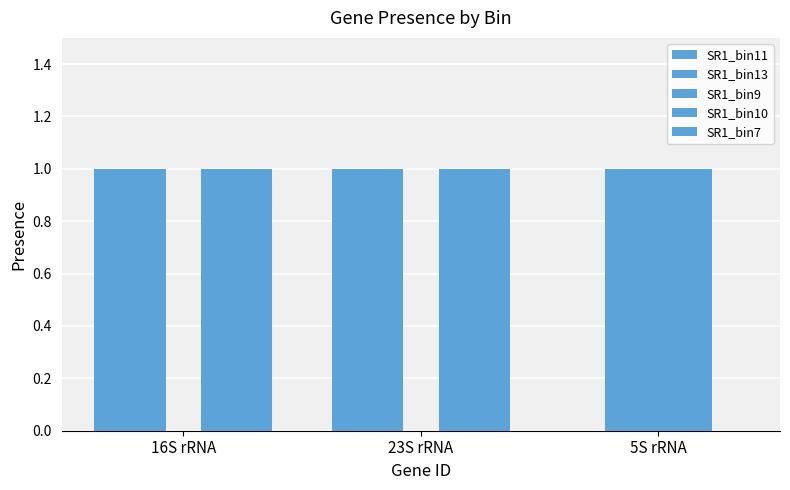

Rank the series by their maximum value, from lowest to highest.

SR1_bin11, SR1_bin13, SR1_bin9, SR1_bin10, SR1_bin7